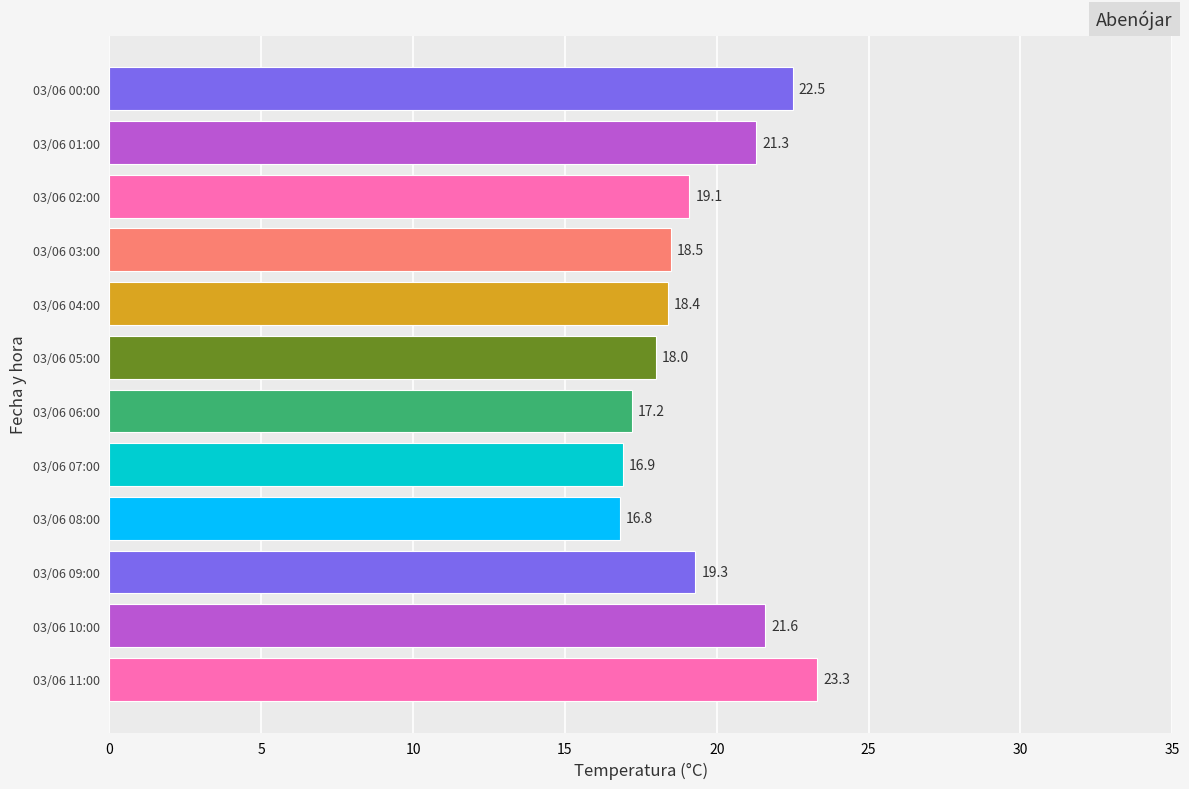

The value at 03/06 00:00 is 34.7. True or false?

False